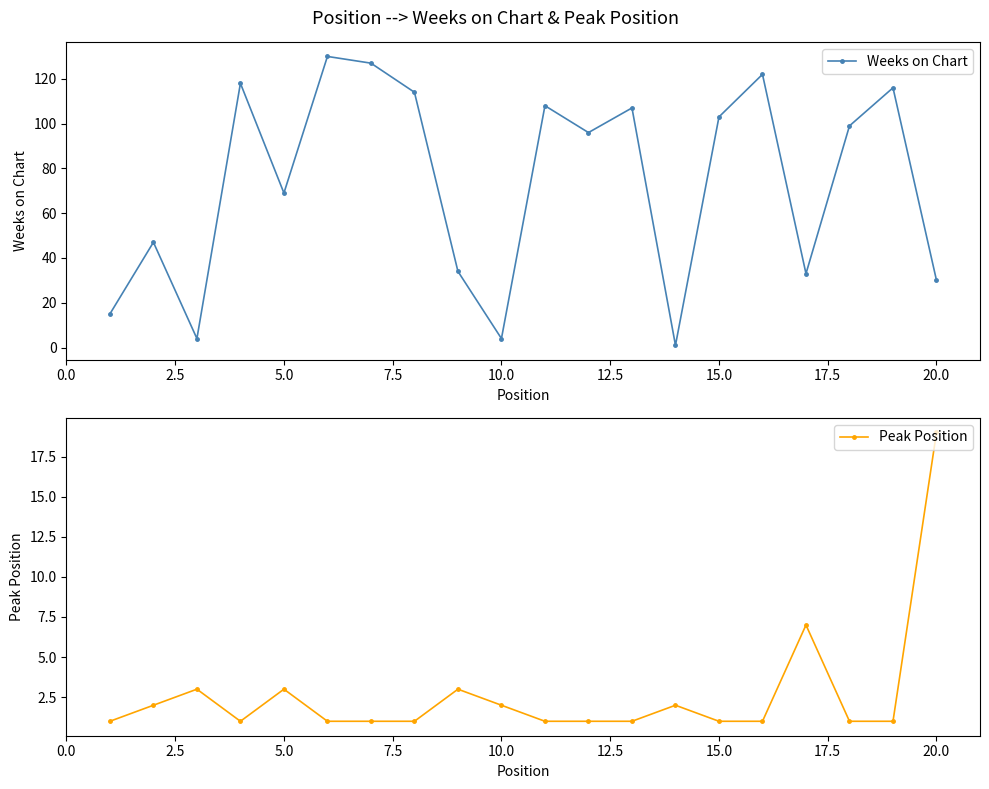

Which series has the widest spread of values?

Weeks on Chart